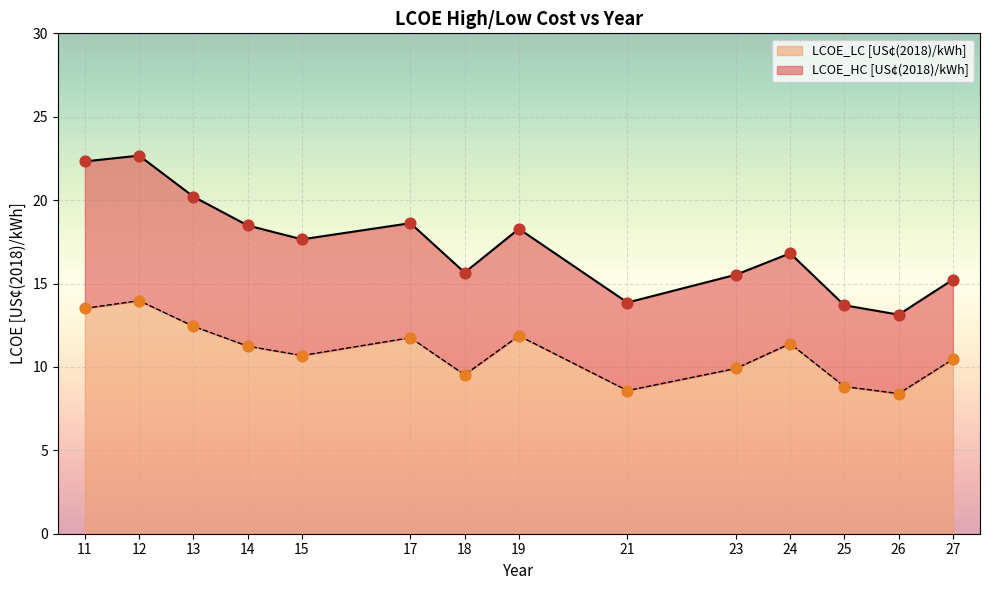

Which series has the widest spread of Y values?

LCOE_HC [US¢(2018)/kWh]